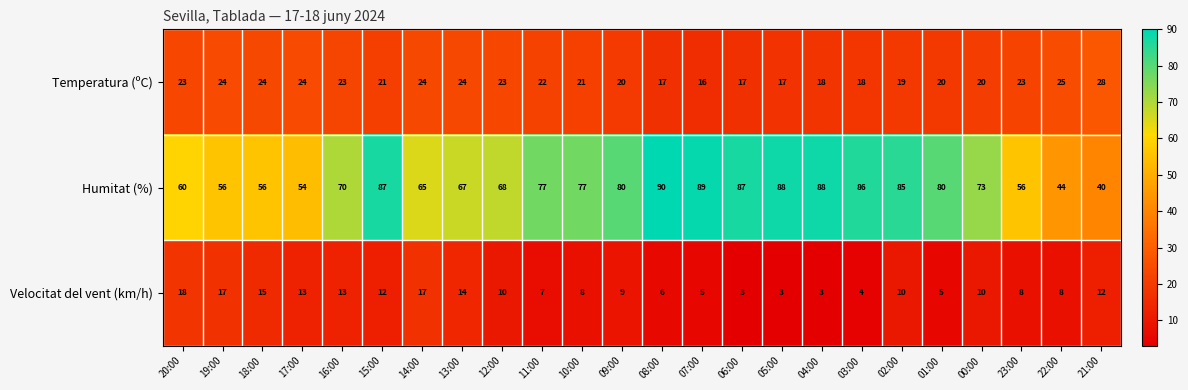

At which category is the sum across all series the highest?

15:00